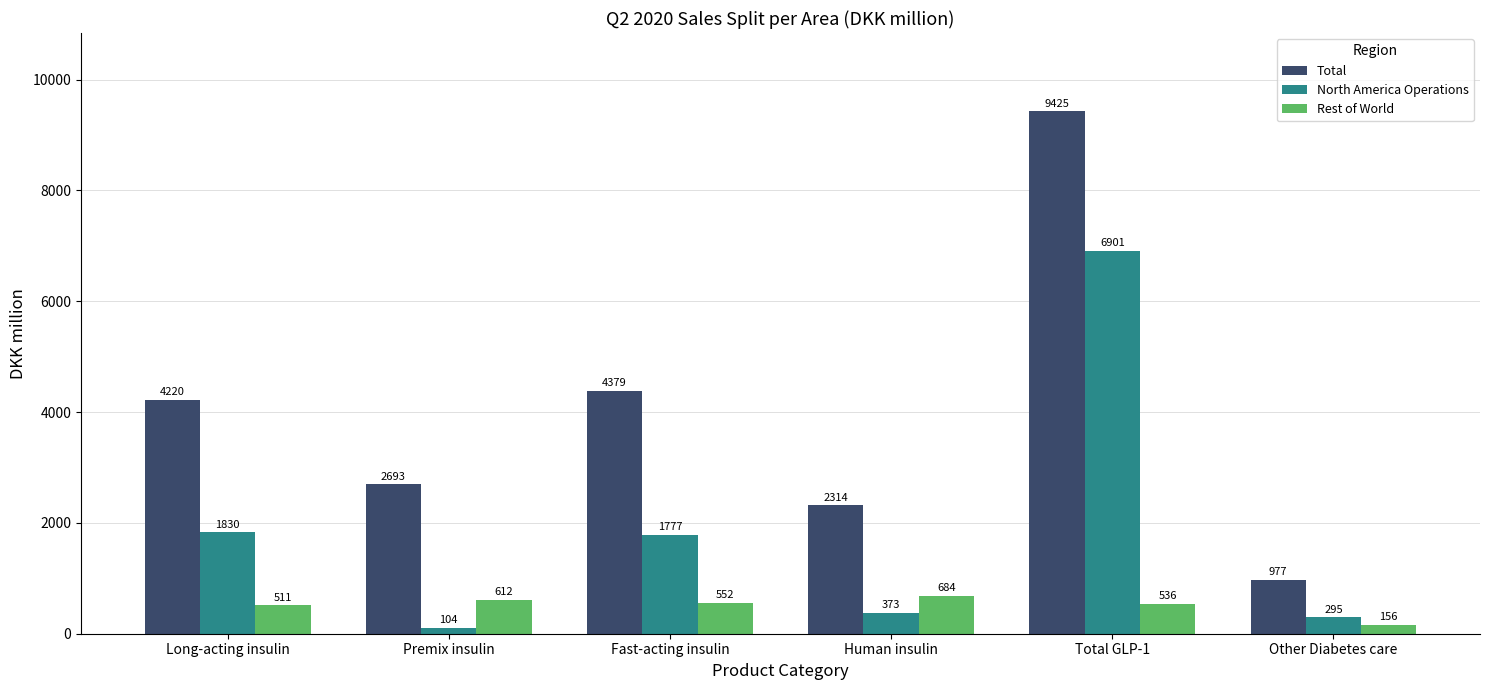

What is the total value across all series at Total GLP-1?

16862